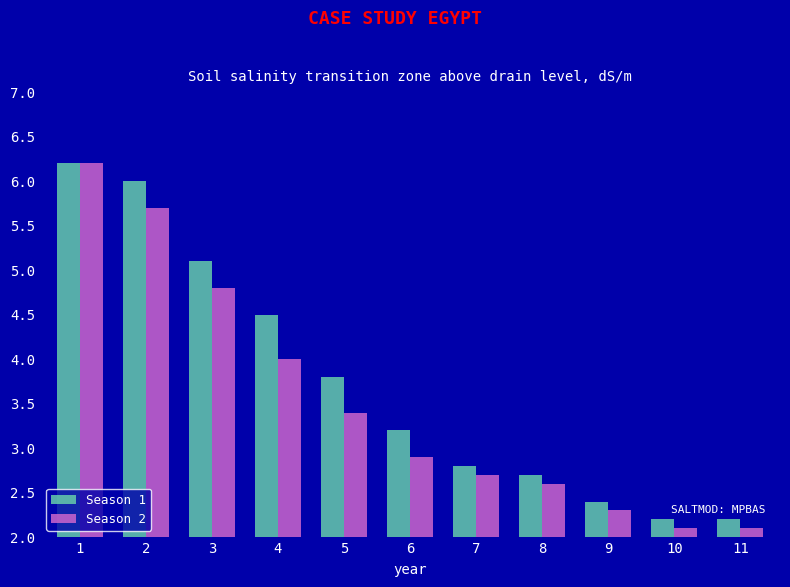

The Season 2 series shows 2.1 at 11. True or false?

True